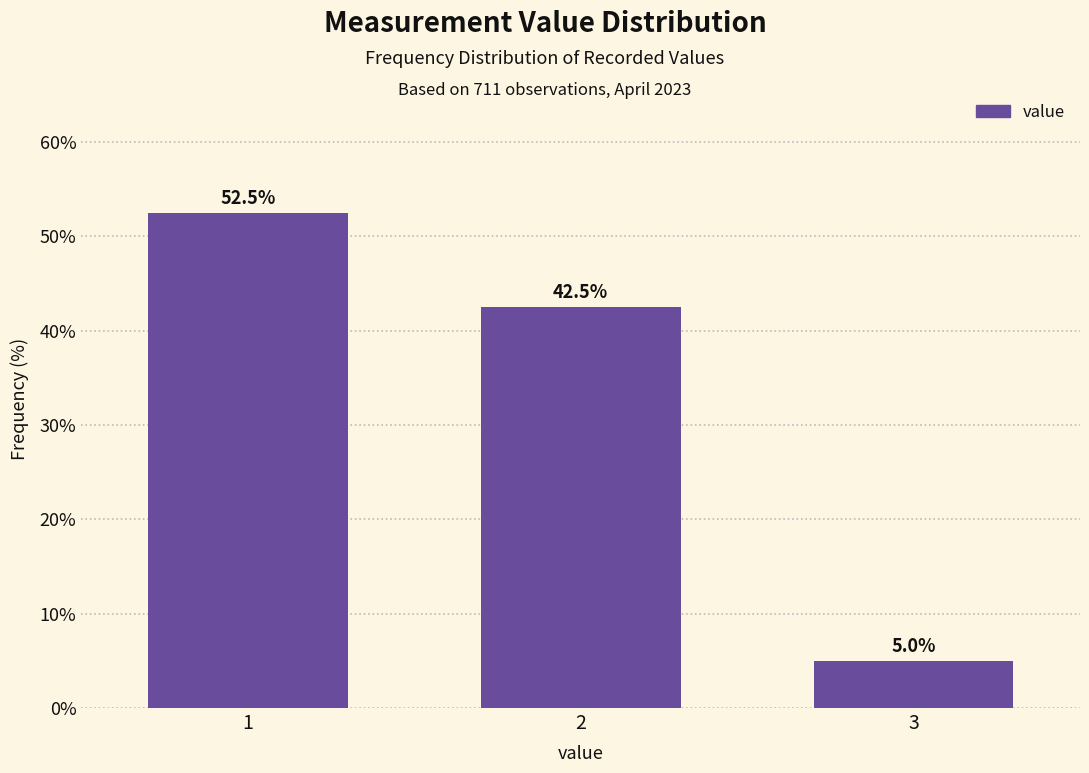

Reading right to left, list all the values displayed in this chart.

3=5.0	2=42.5	1=52.5